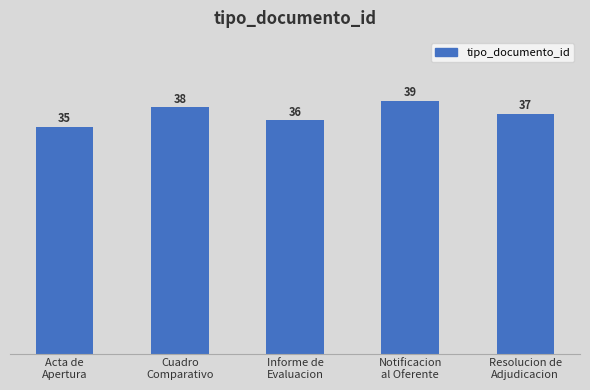

Reading left to right, list all the values displayed in this chart.

Acta de
Apertura=35	Cuadro
Comparativo=38	Informe de
Evaluacion=36	Notificacion
al Oferente=39	Resolucion de
Adjudicacion=37